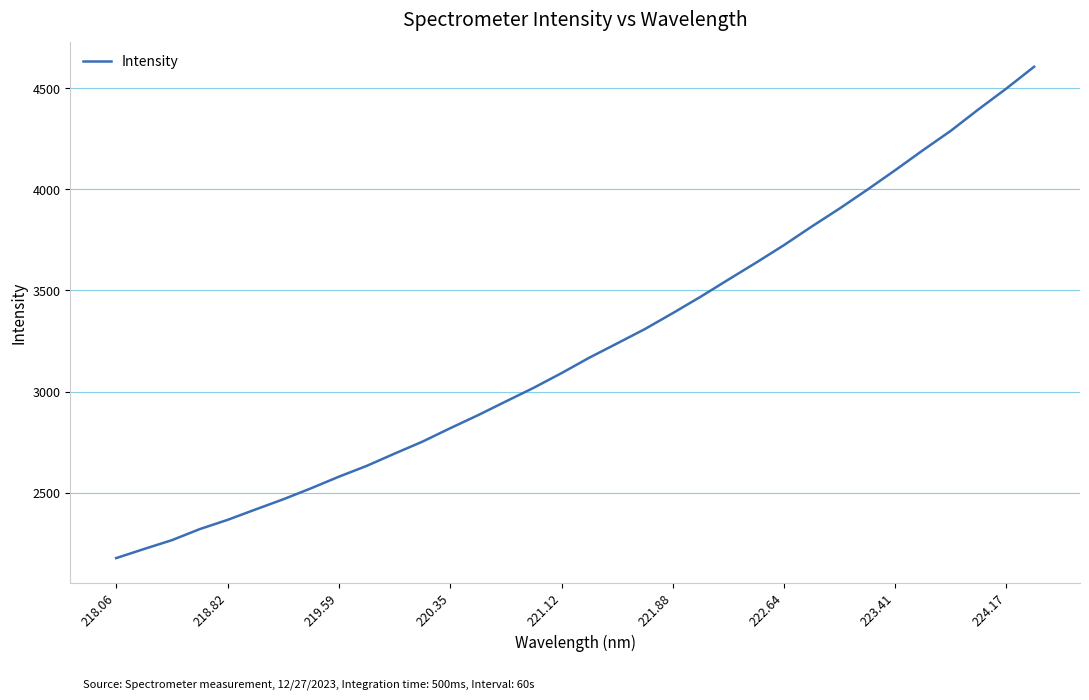

What is the greatest value displayed?

4605.4